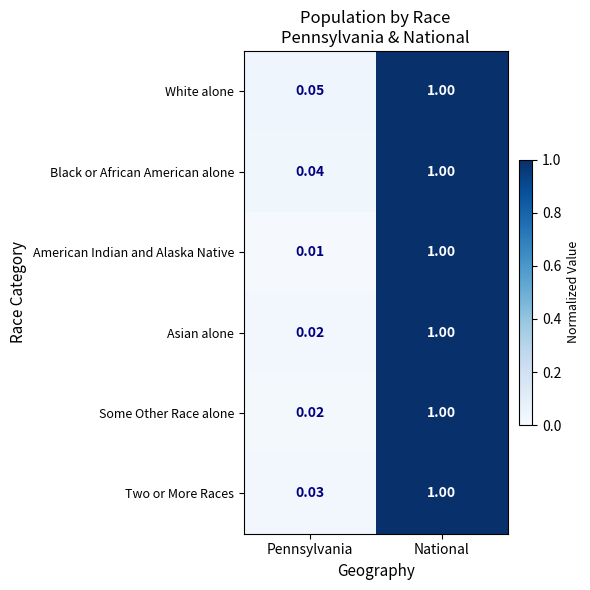

At how many categories does at least one series exceed 0?

2